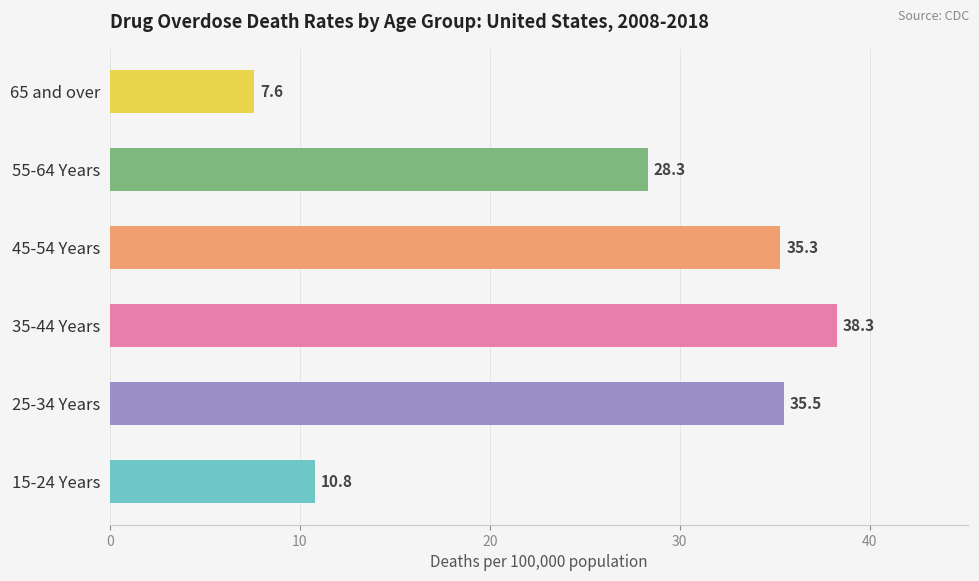

Rank the categories by value from lowest to highest.

65 and over, 15-24 Years, 55-64 Years, 45-54 Years, 25-34 Years, 35-44 Years